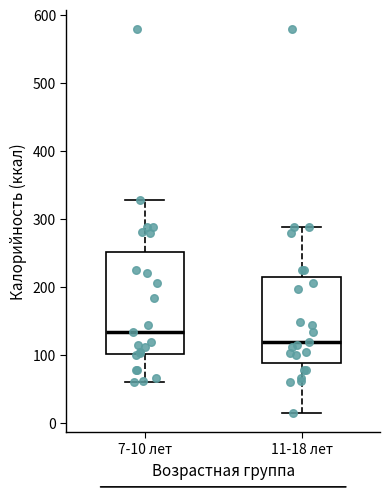

Where is the lower edge of the box for 11-18 лет on the y-axis? The values are not printed on the chart, so give them approximately, as read against the axis.

90